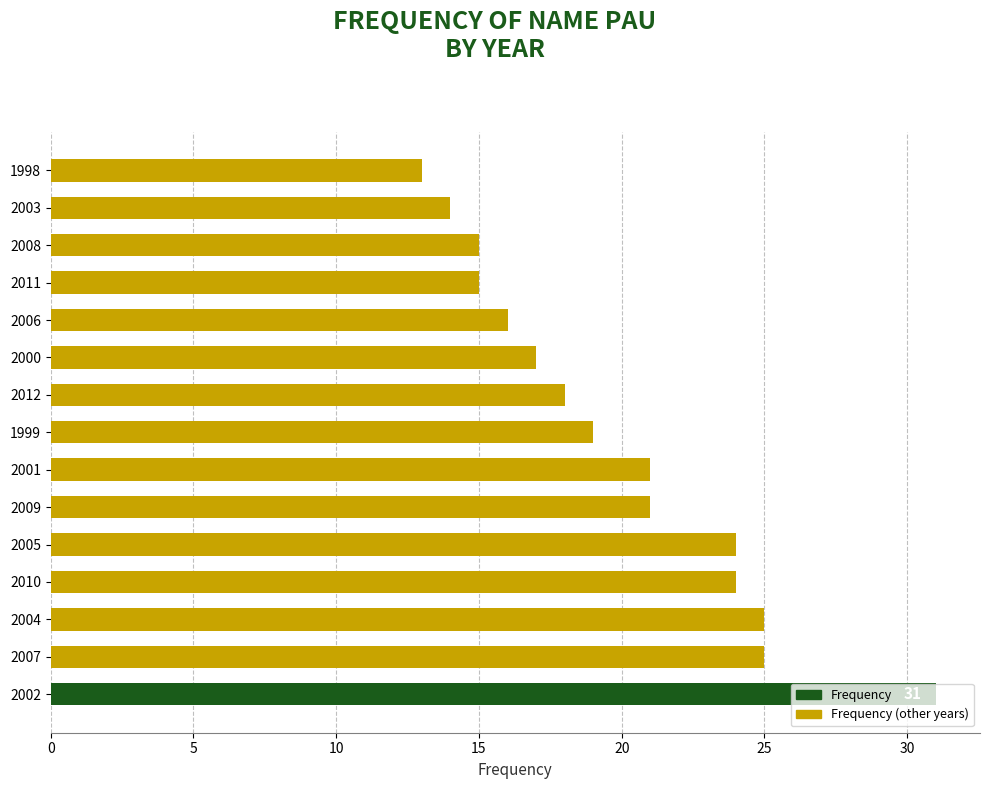

How many bars are there in total?

15